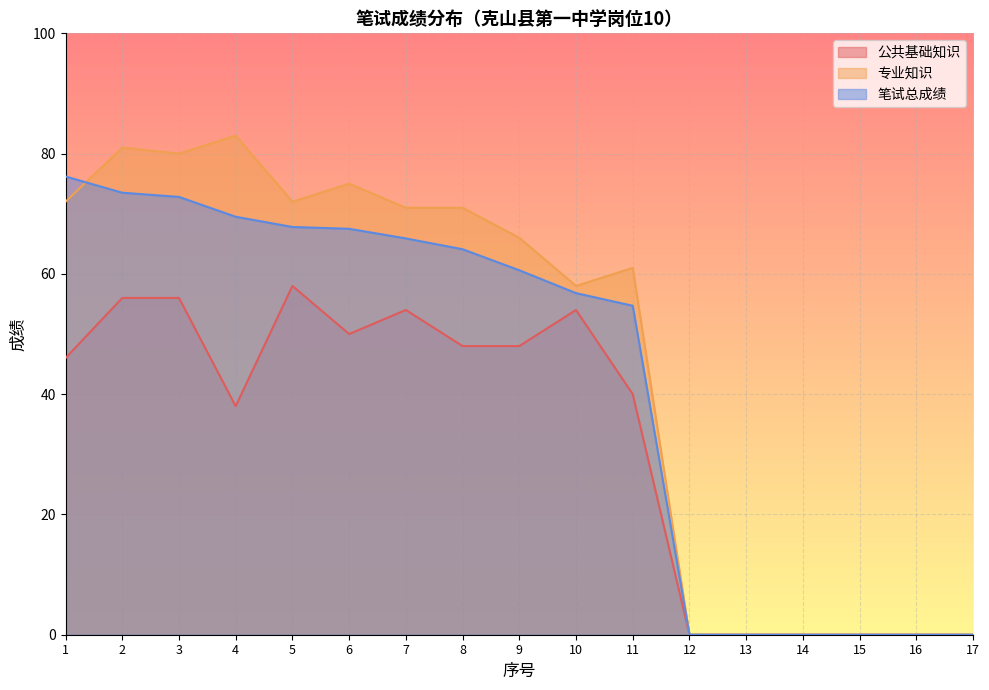

Rank the categories by 专业知识 value from highest to lowest.

4, 2, 3, 6, 1, 5, 7, 8, 9, 11, 10, 12, 13, 14, 15, 16, 17